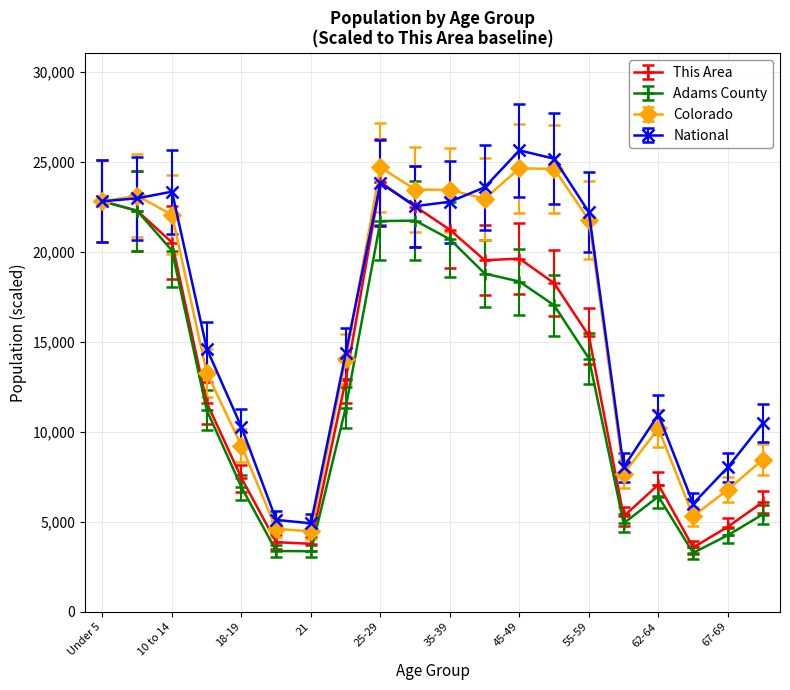

What is the value of the Adams County point at the 9th from the left?

21692.6